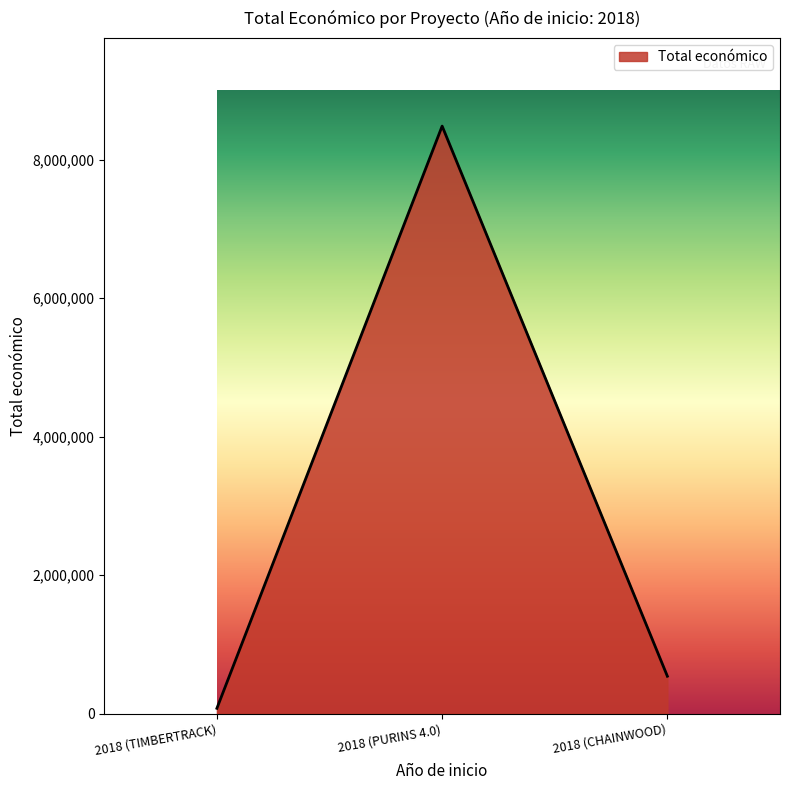

Reading right to left, transcribe all the data shown in this chart.

2018 (CHAINWOOD)=539000	2018 (PURINS 4.0)=8484999	2018 (TIMBERTRACK)=75575